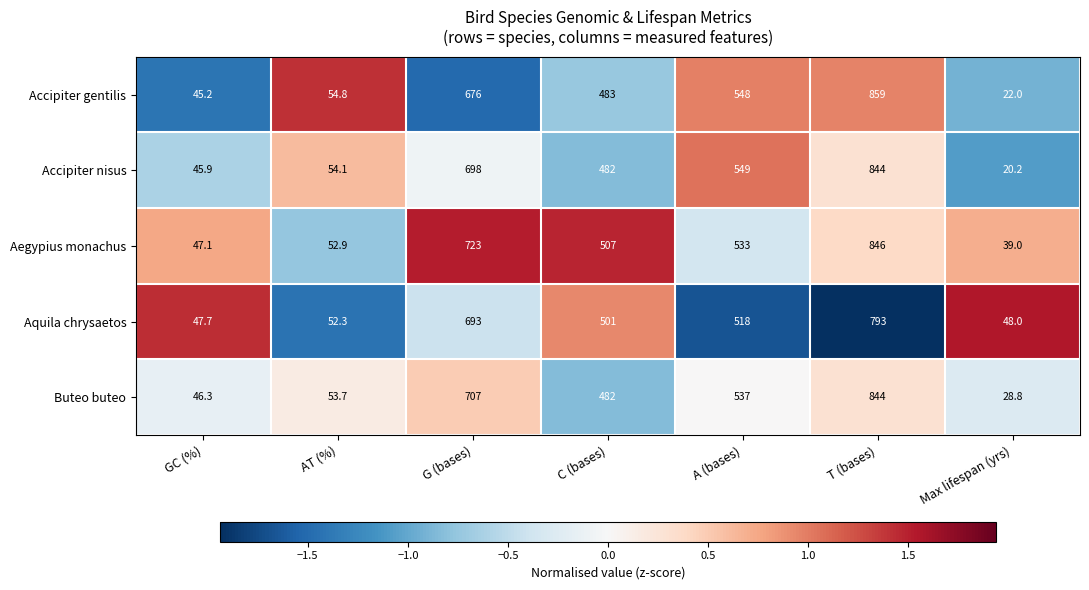

What is the sum of the Accipiter gentilis values at GC (%) and AT (%)?

100.0